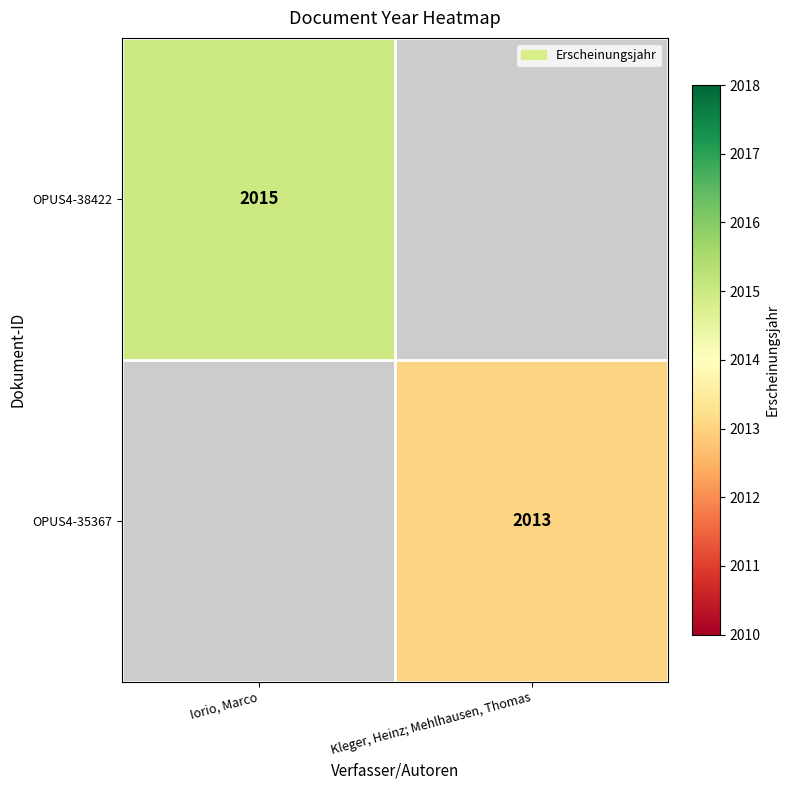

Is it true that OPUS4-38422 equals 2858 at Iorio, Marco?

False